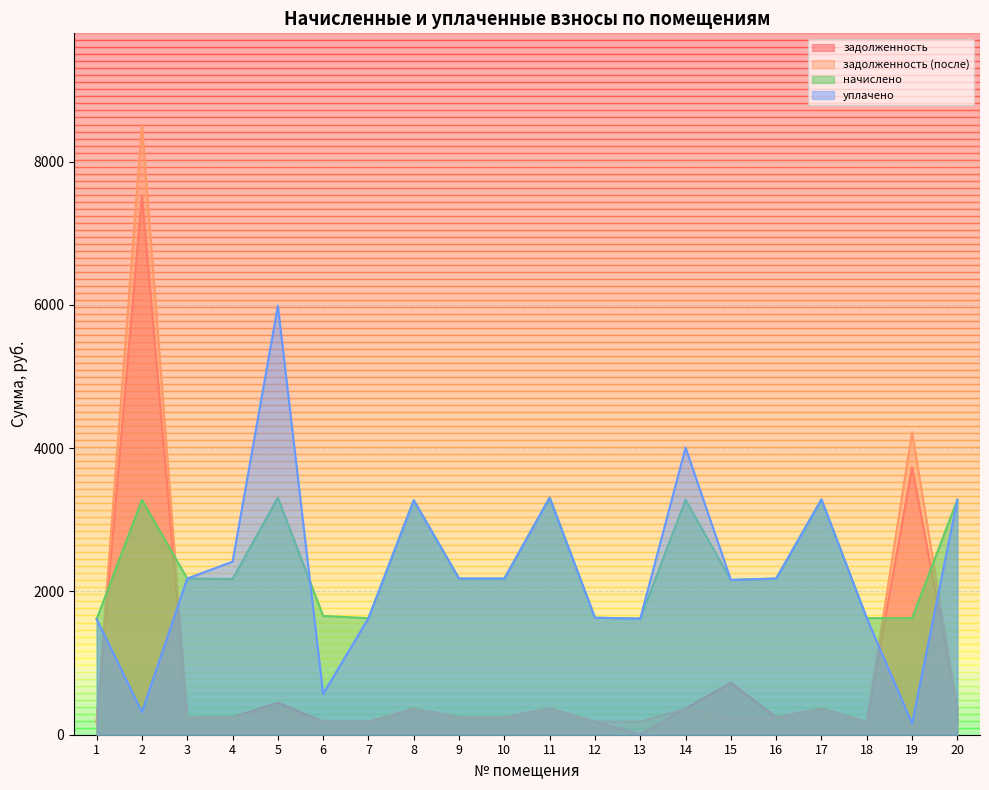

What value does the уплачено series have at 18?

1627.0